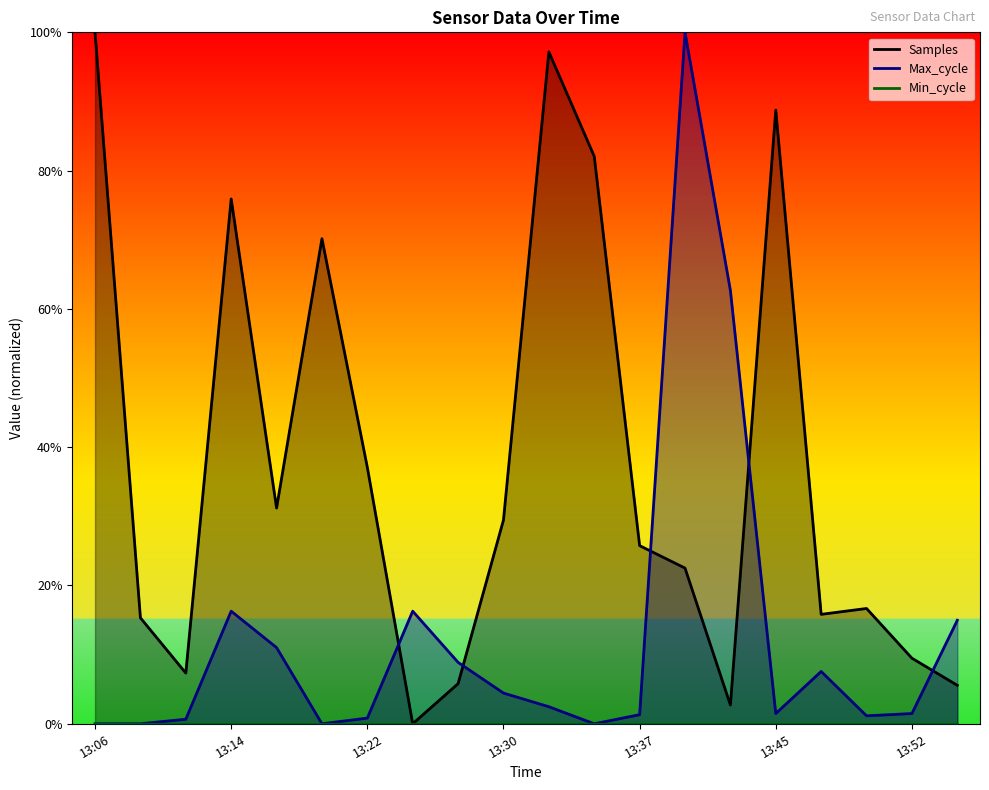

Where is Max_cycle nearest to the value 0?

13:06